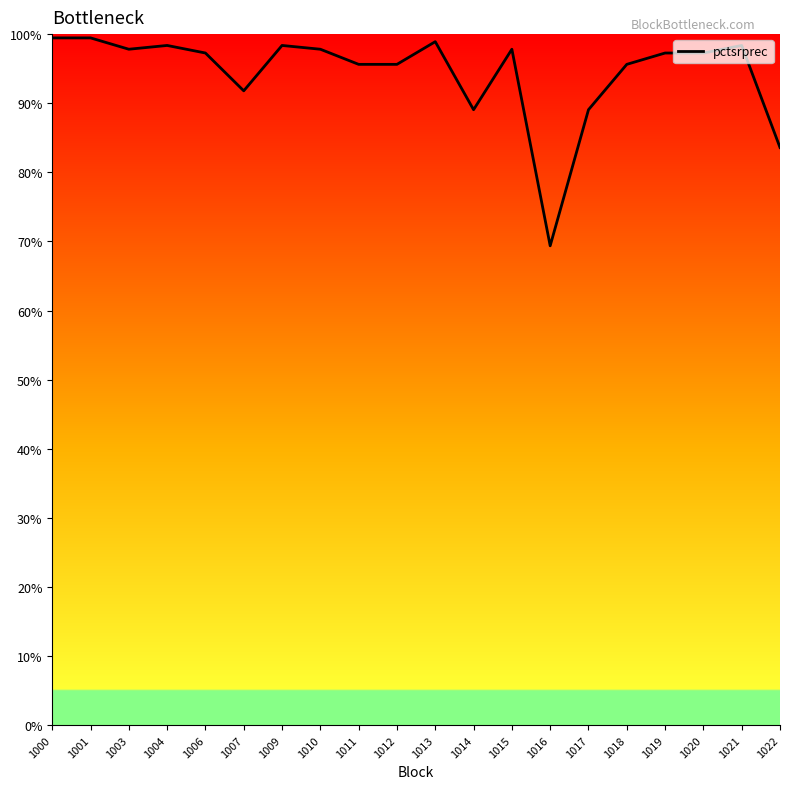

Rank the categories by value from highest to lowest.

1000, 1001, 1013, 1004, 1009, 1021, 1003, 1010, 1015, 1006, 1019, 1020, 1011, 1012, 1018, 1007, 1014, 1017, 1022, 1016